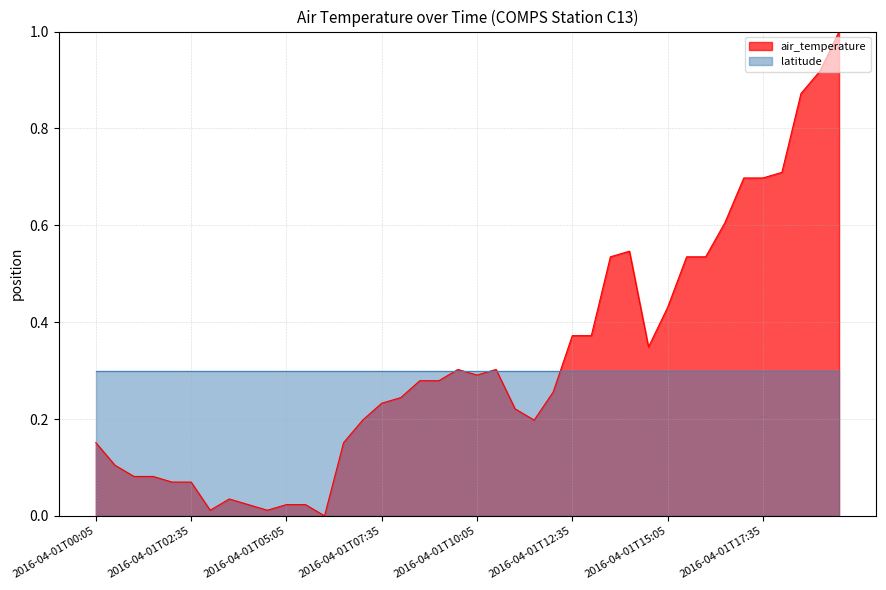

What is the maximum value shown in the chart?

1.0